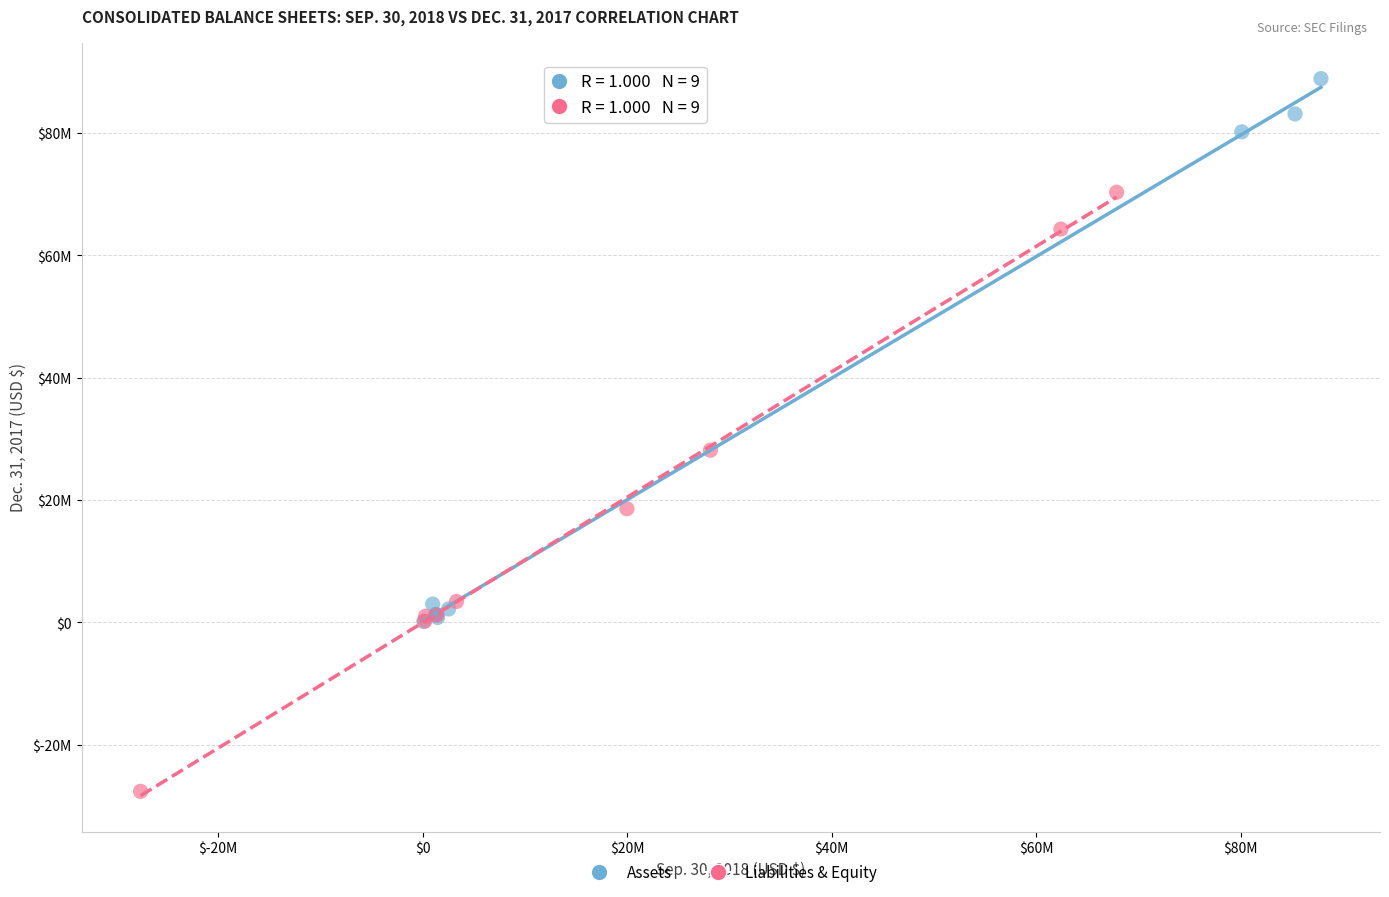

What are all the series names shown in the legend?

Assets, Liabilities & Equity